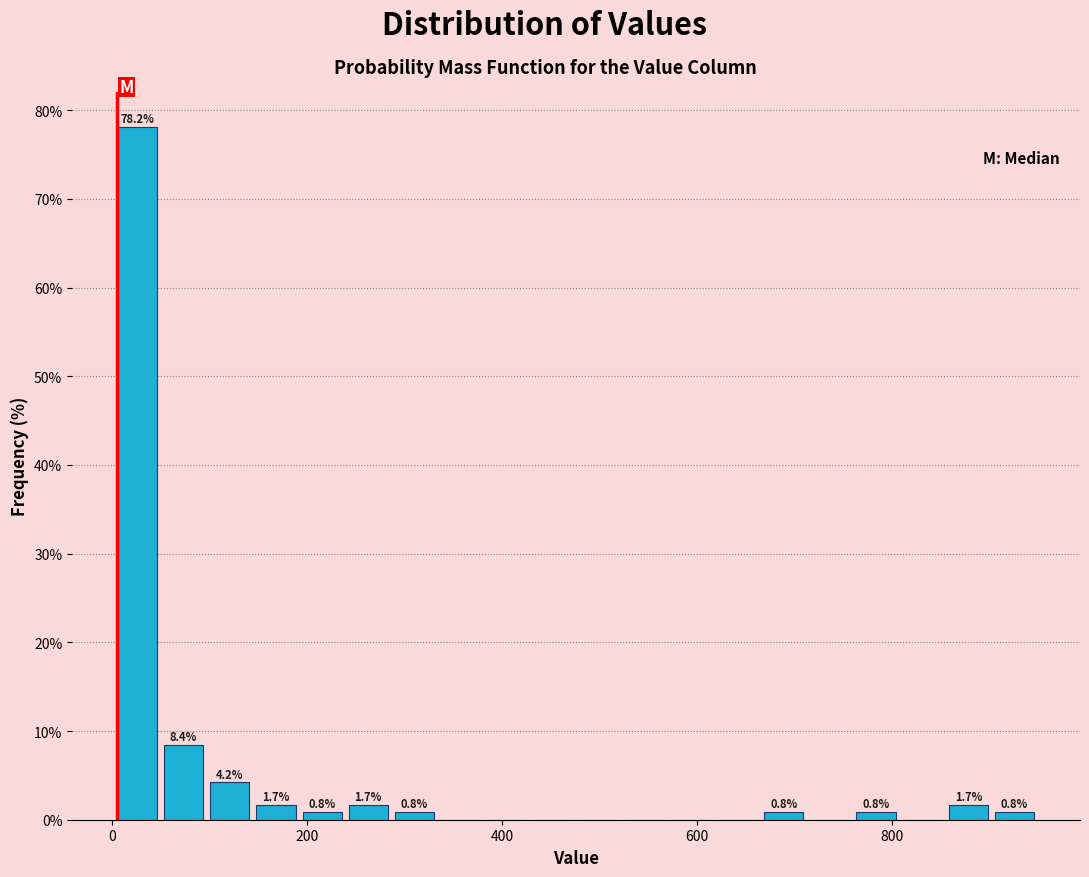

Read against the x-axis, roughly where is the centre of the tallest bar?

20